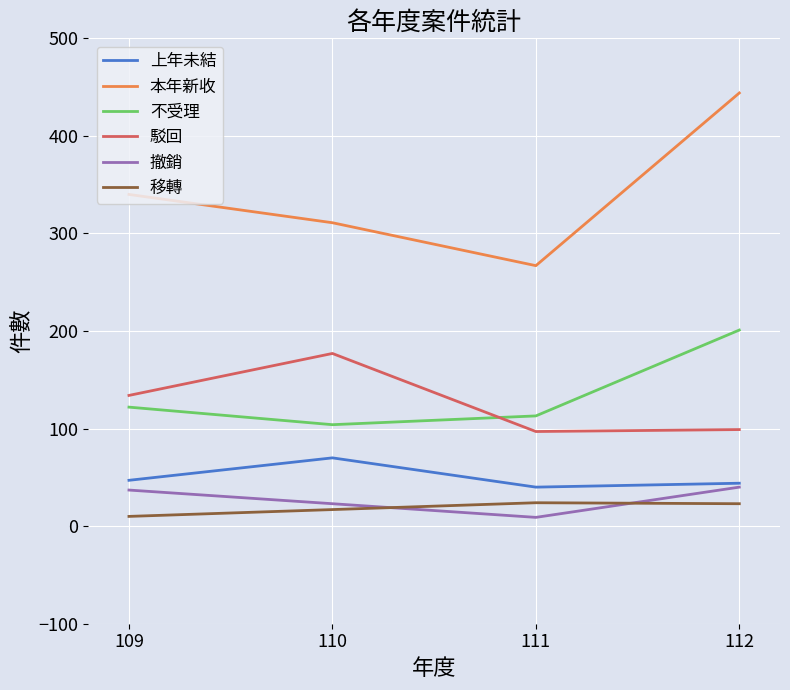

What is the difference between the second highest and minimum values in the 駁回 series?

37